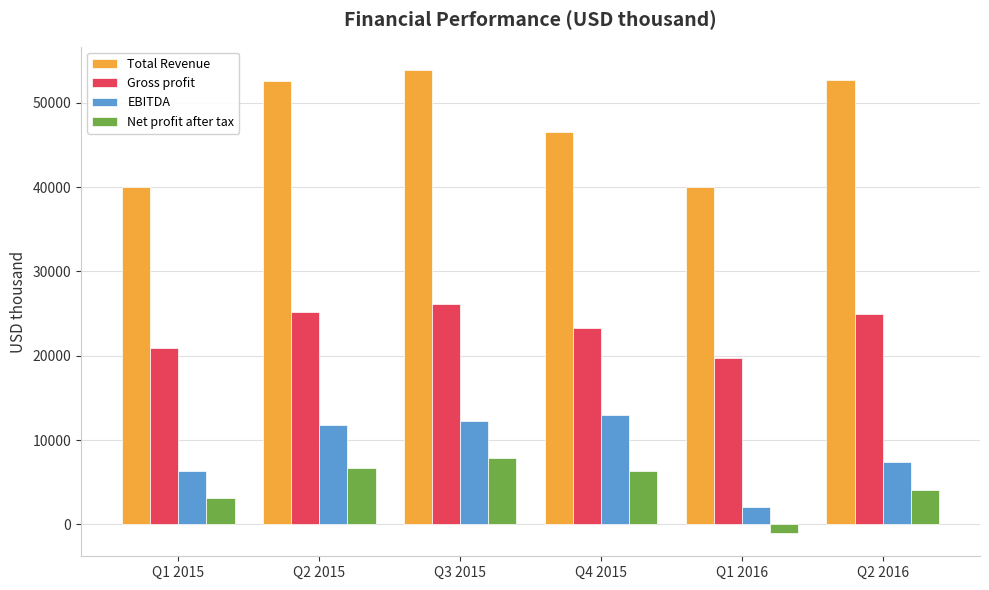

What are all the series names shown in the legend?

Total Revenue, Gross profit, EBITDA, Net profit after tax